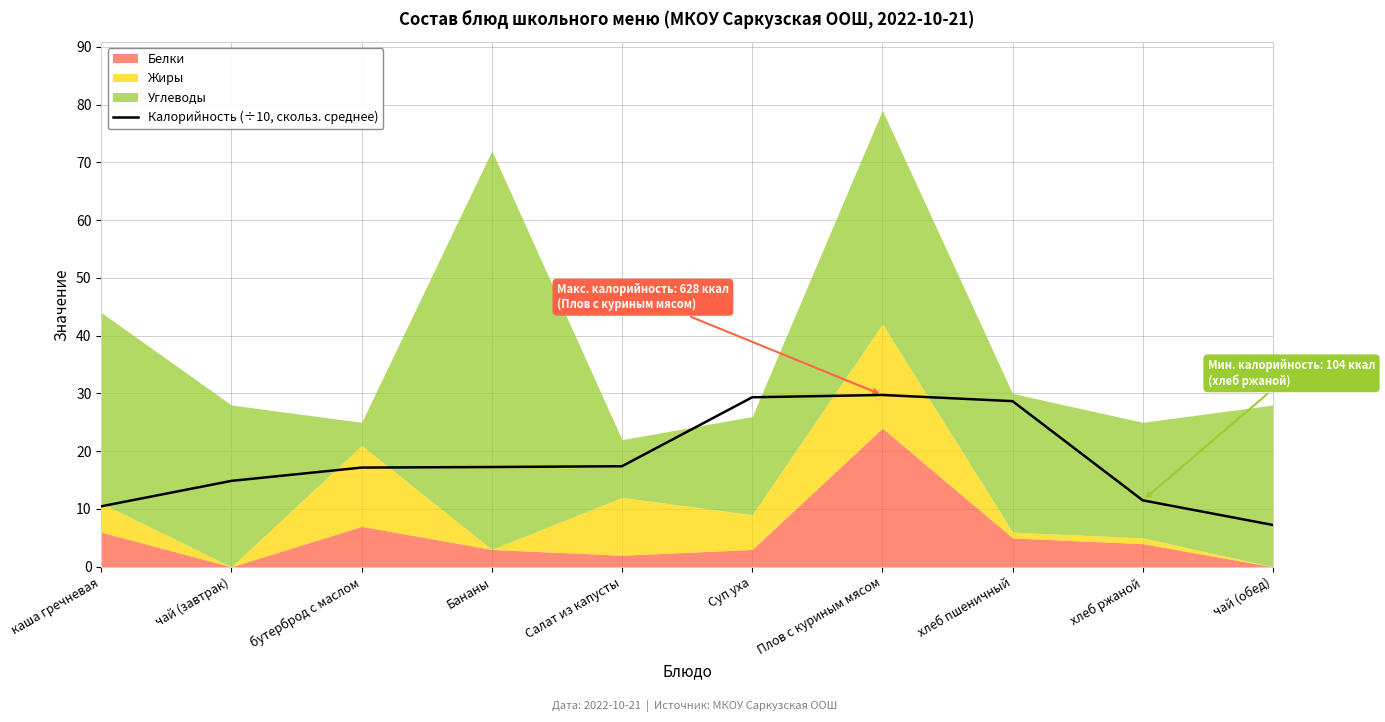

Reading right to left, what are all the values shown in this chart?

7.2	11.5	28.7	29.7	29.3	17.4	17.3	17.2	14.9	10.5